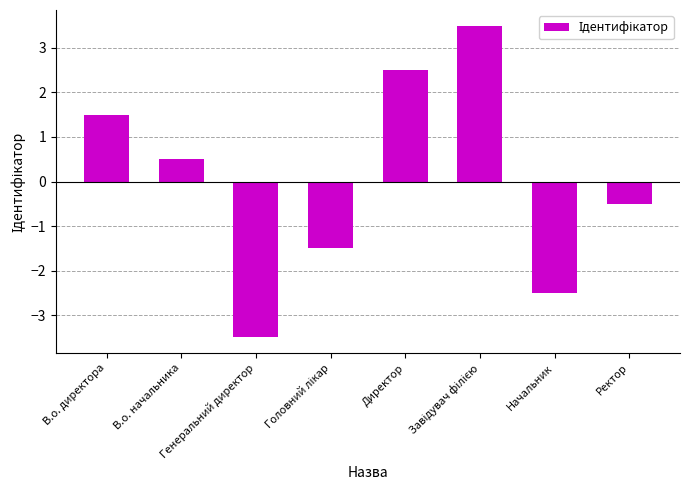

How many data points are less than 0?

4